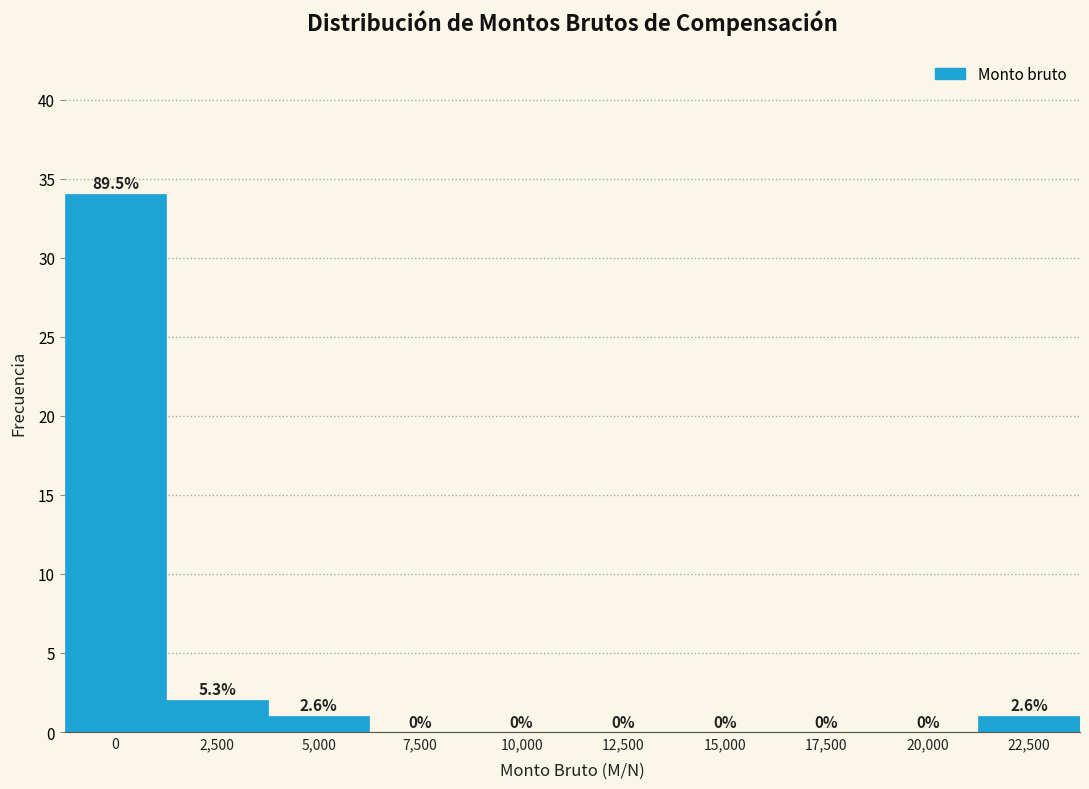

Reading left to right, list all the values displayed in this chart.

0=34	2,500=2	5,000=1	7,500=0	10,000=0	12,500=0	15,000=0	17,500=0	20,000=0	22,500=1